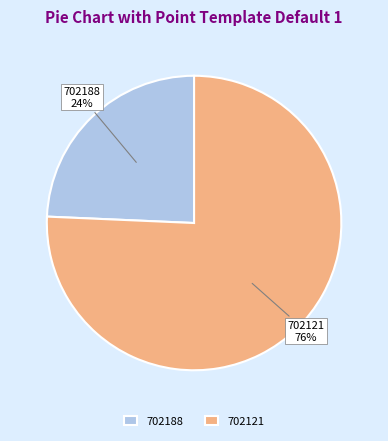

To the nearest percent, what is the average slice percentage?

50%